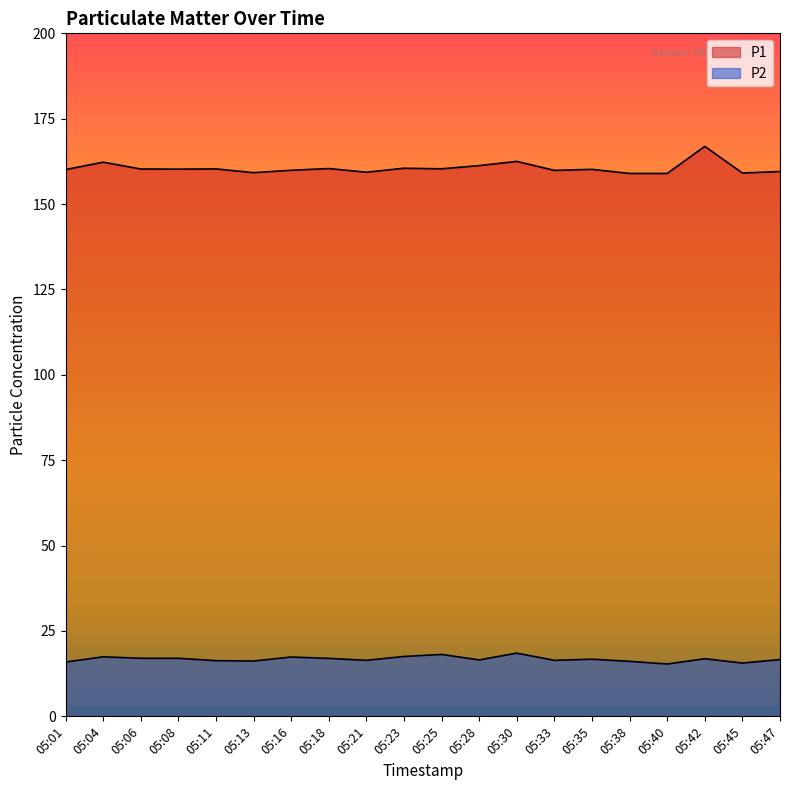

What is the spread (max minus min) of values at 05:06?

143.3